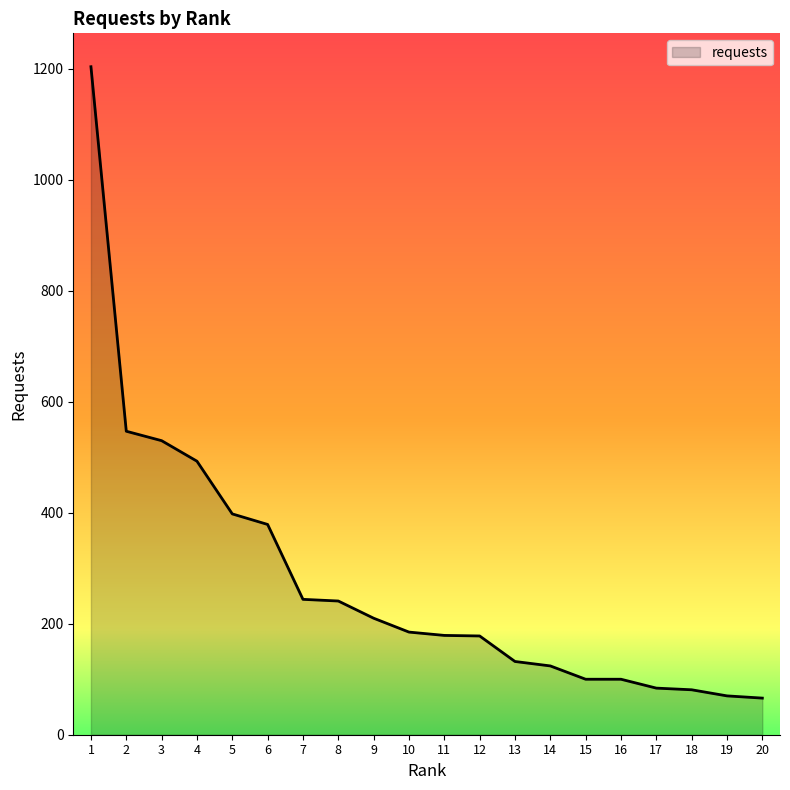

What is the minimum value shown in the chart?

66